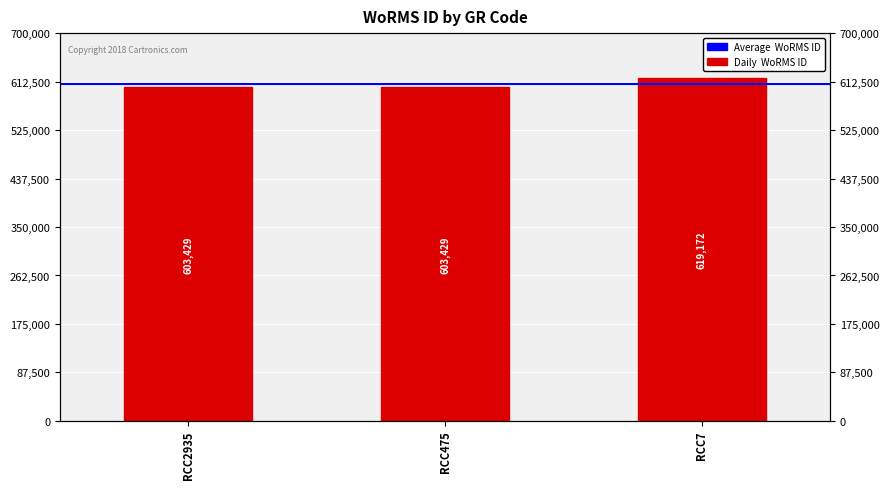

How many values are between 603429 and 619172?

3